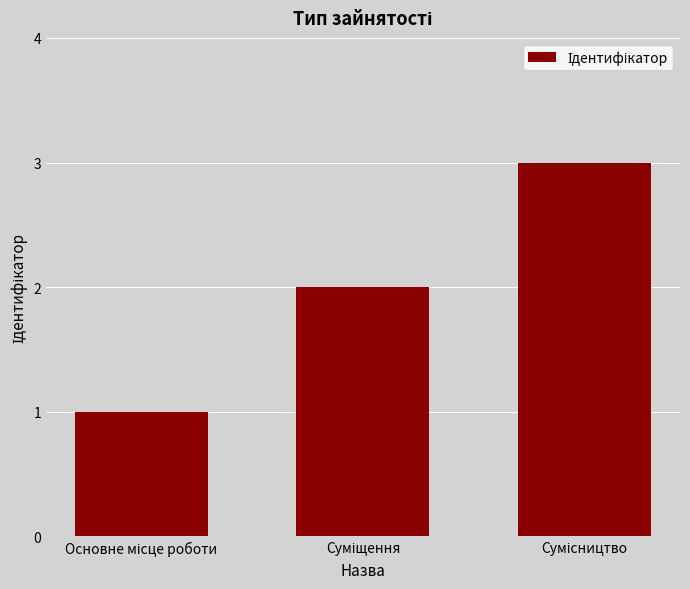

What is the sum of all values?

6